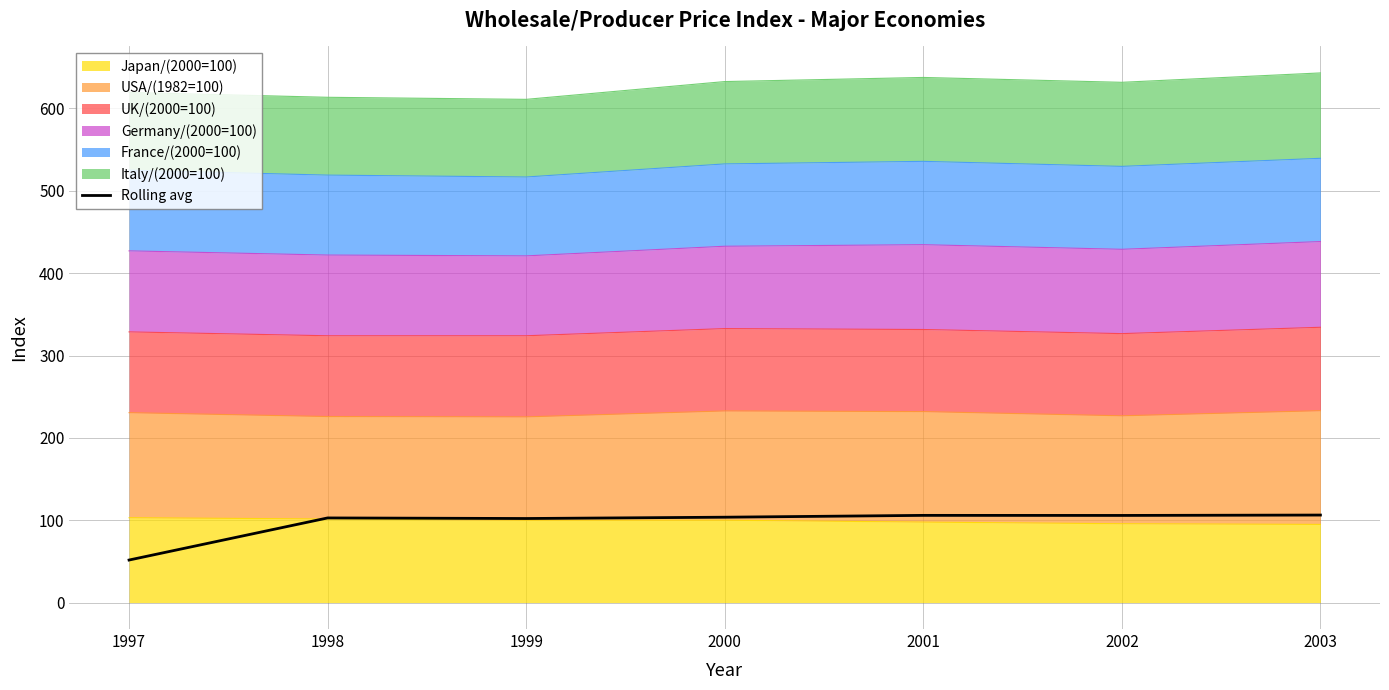

At which label is the value closest to 78?

1999